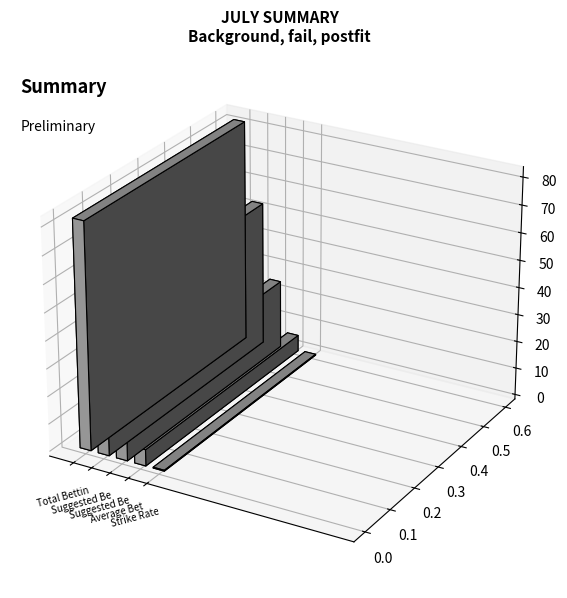

Which category has the lowest value across all series?

Strike Rate (%)